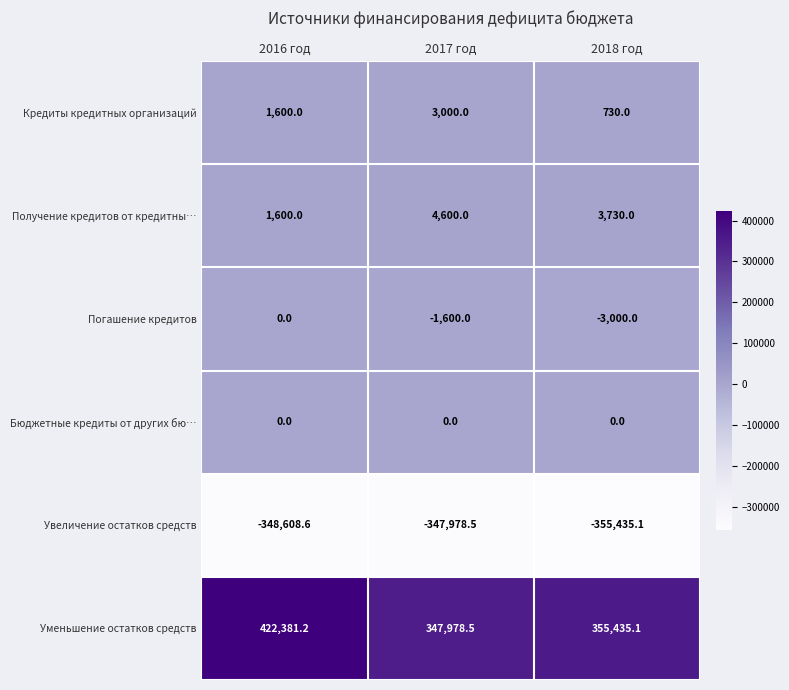

The value of Погашение кредитов at 2017 год is -449.5. True or false?

False